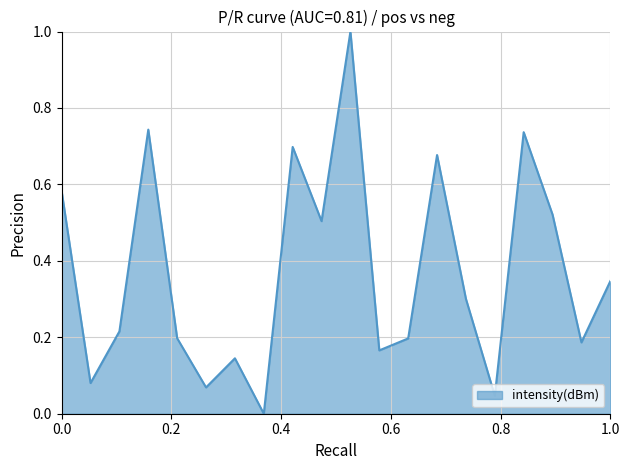

What is the greatest value displayed?

1.0